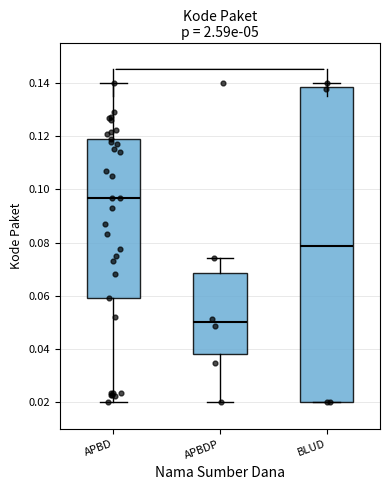

Where is the lower edge of the box for APBDP on the y-axis? The values are not printed on the chart, so give them approximately, as read against the axis.

0.038